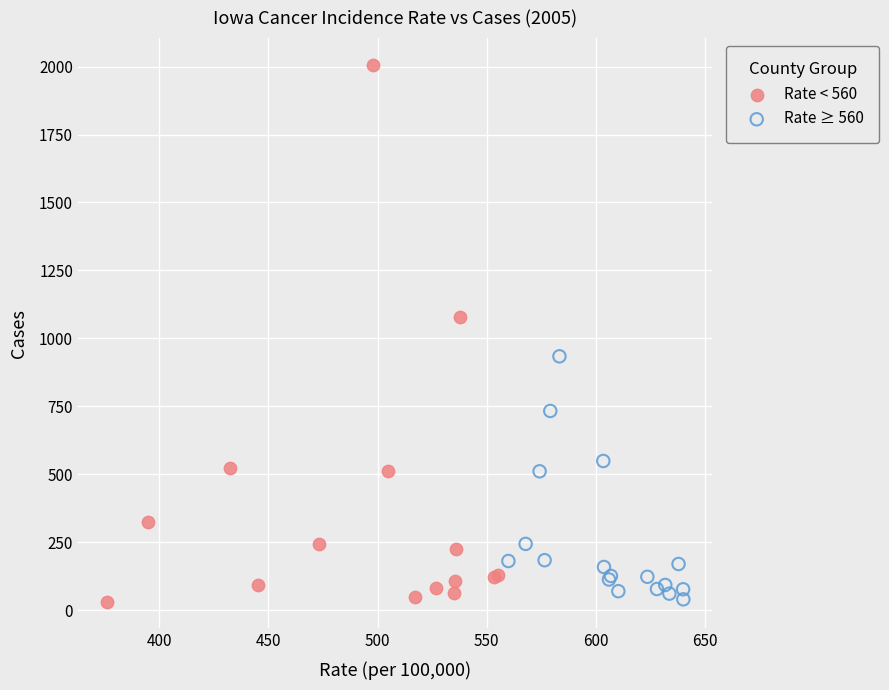

Which series has the widest spread of Y values?

Rate < 560